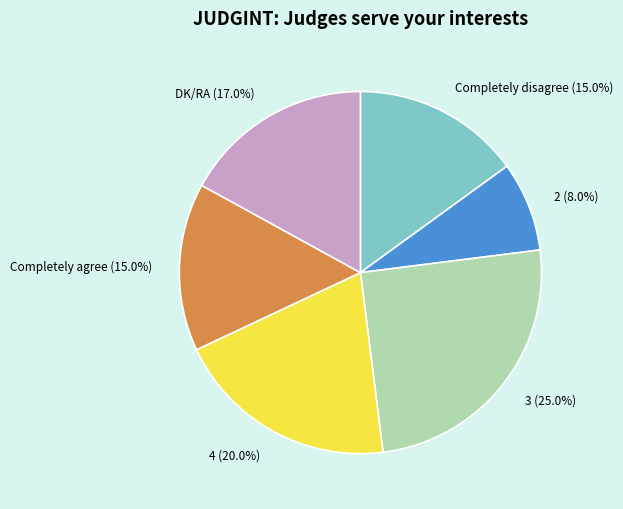

The 2 slice represents 8% of the pie. True or false?

True